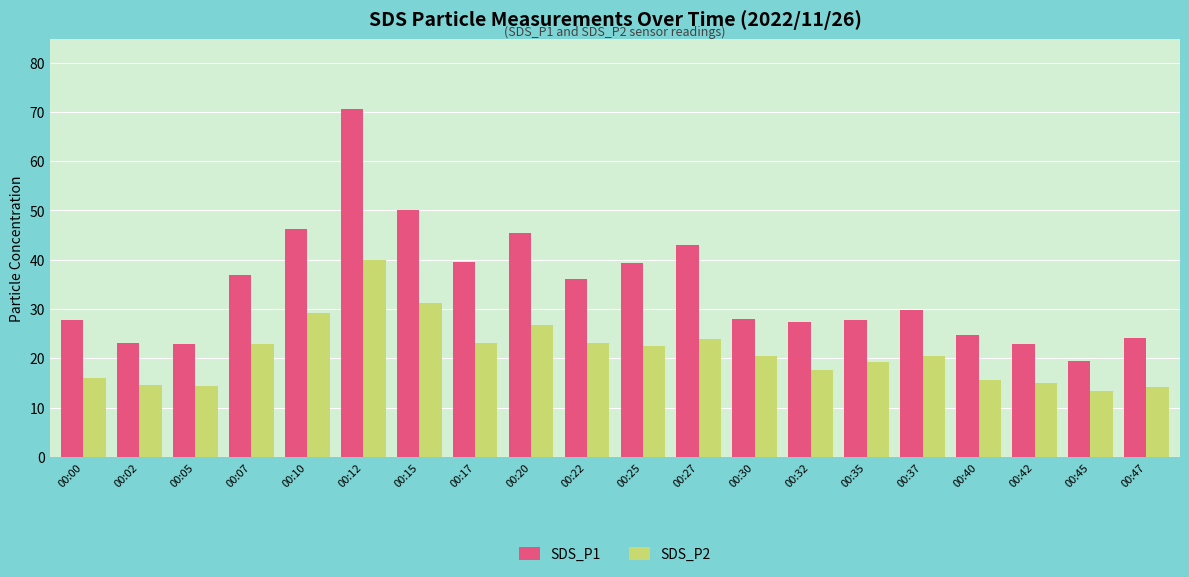

Where is SDS_P1 nearest to the value 45?

00:20